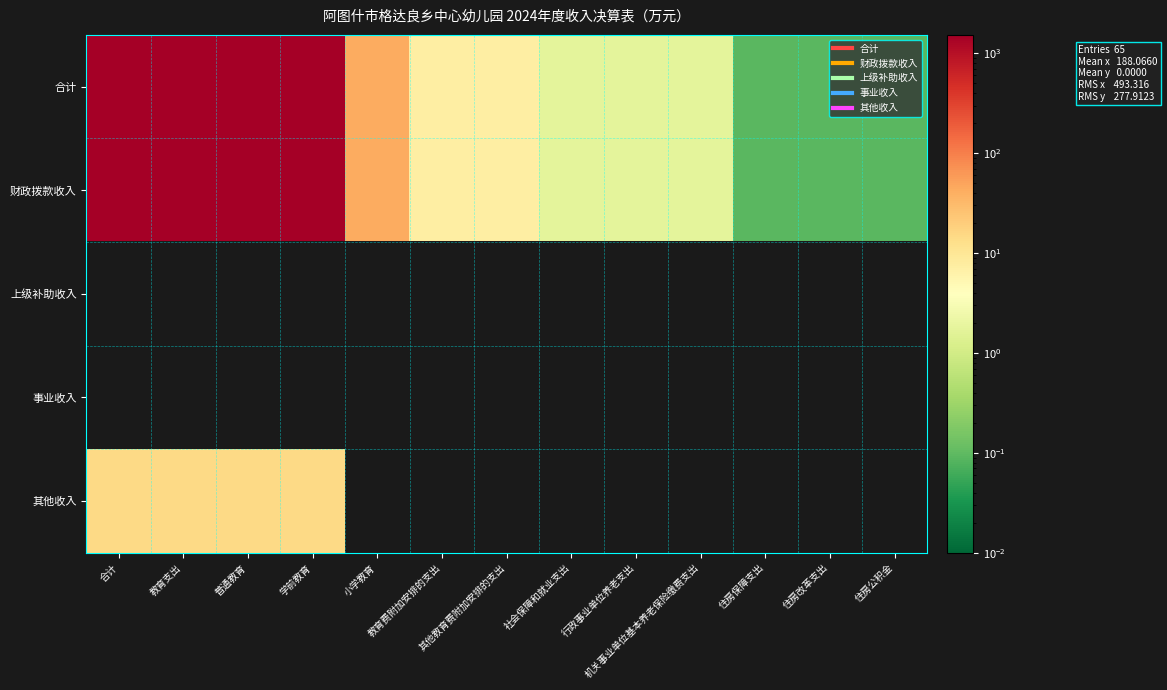

Which has a higher value, 其他教育费附加安排的支出 or 小学教育?

小学教育